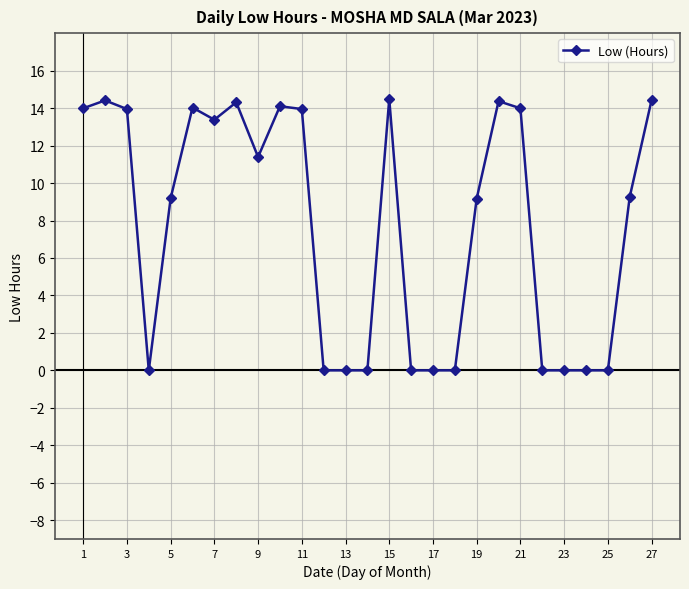

What is the greatest value displayed?

14.5